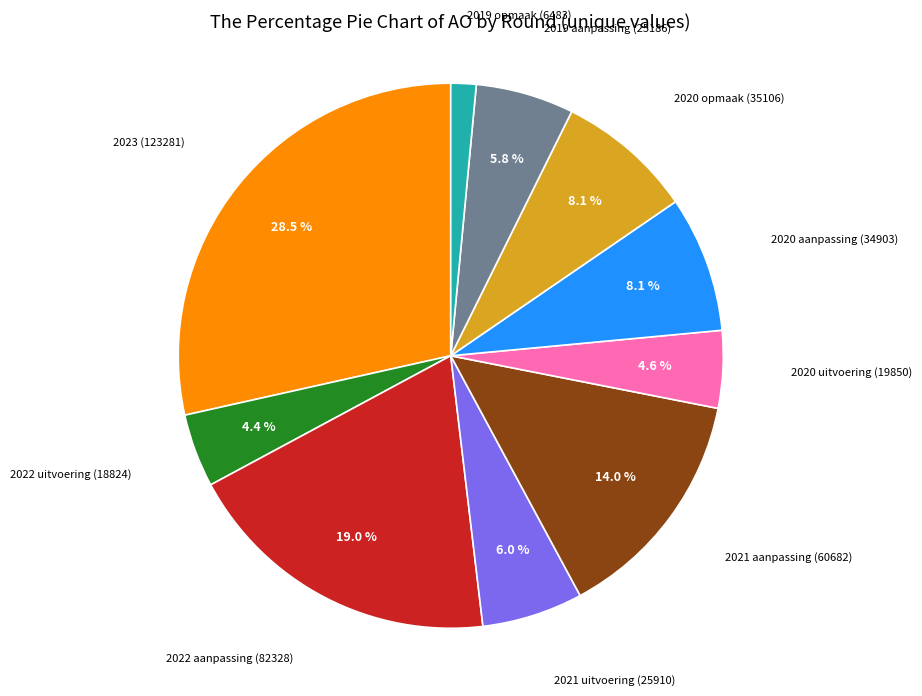

Is there a majority slice in this chart?

No